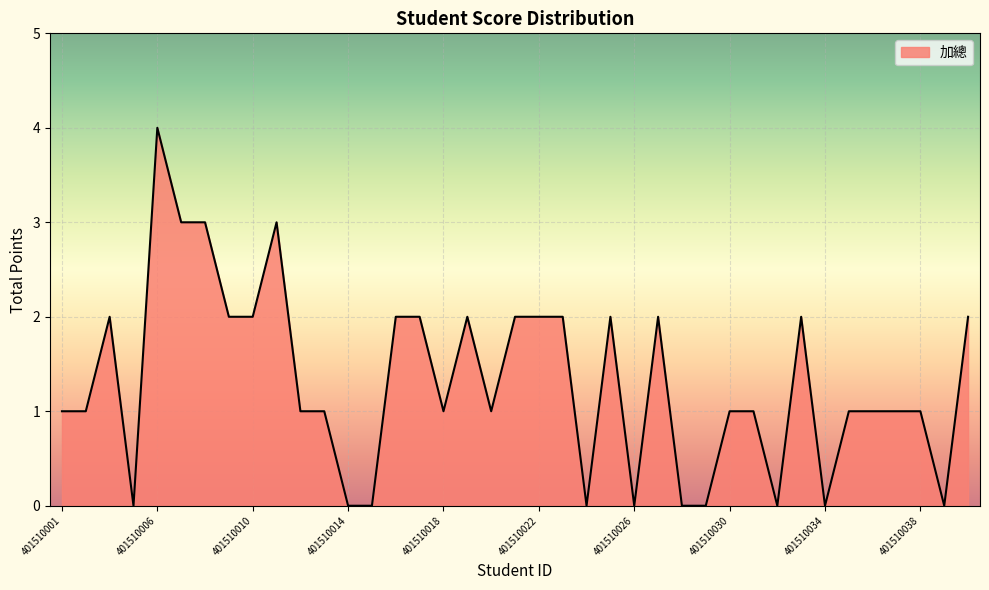

What is the difference between the second highest and second lowest values?

3